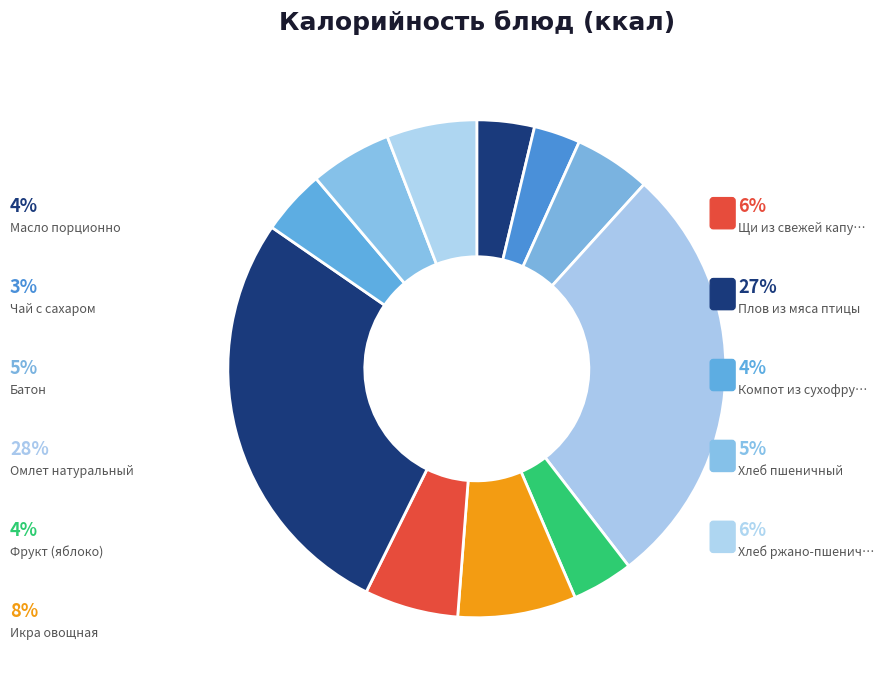

Count the number of slices in the pie.

11